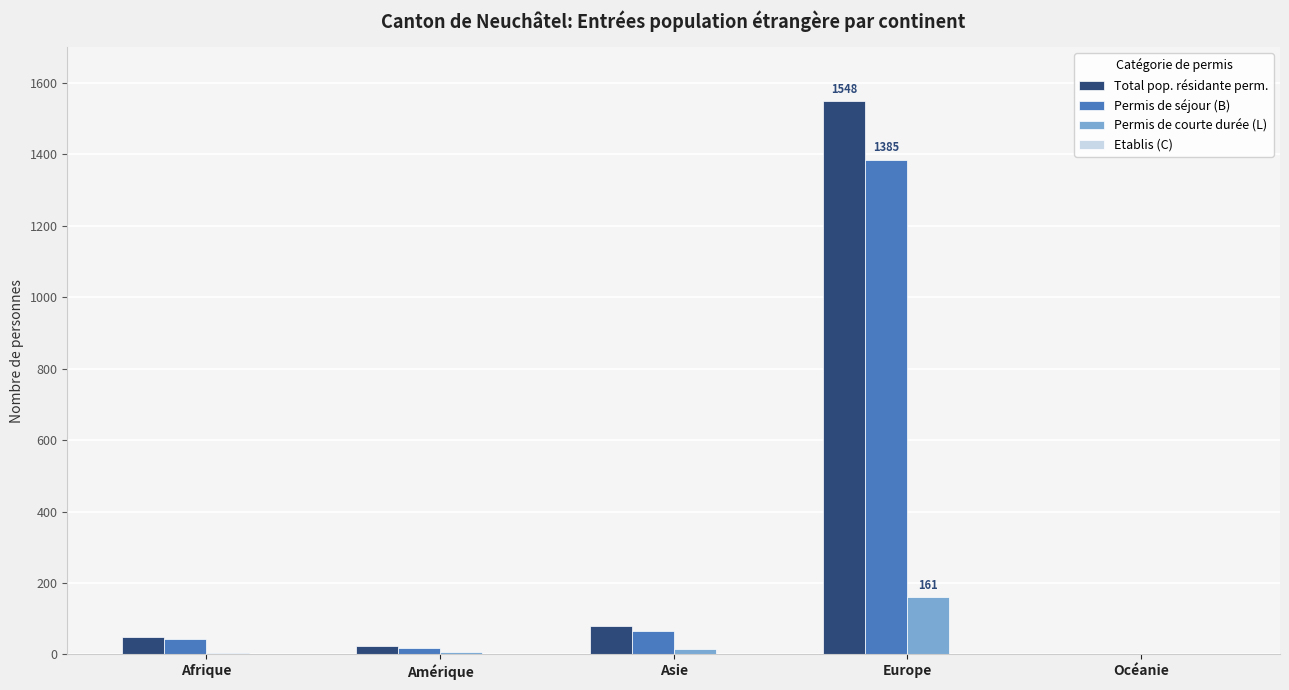

At which label does Permis de courte durée (L) reach its peak?

Europe